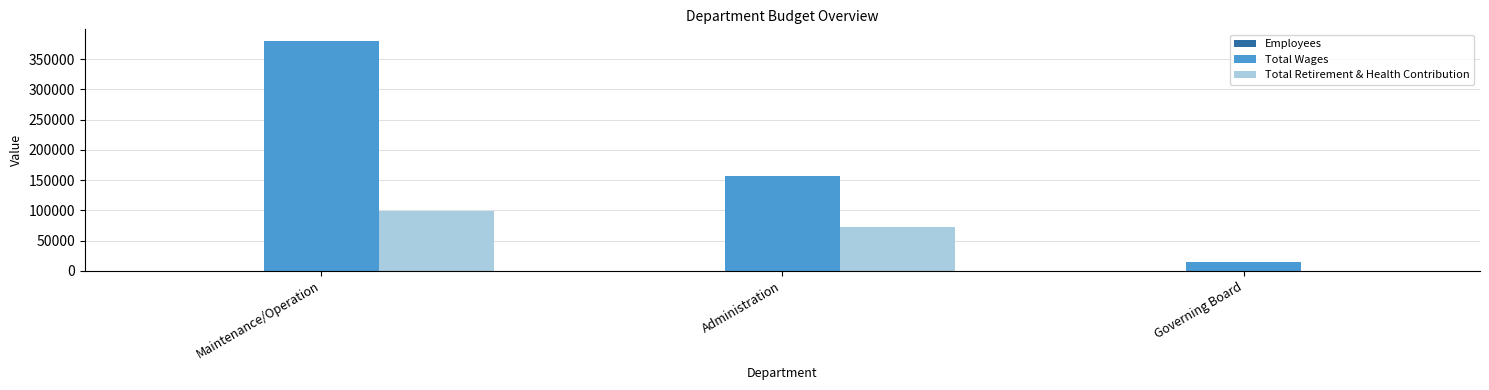

Where is Total Wages nearest to the value 197518?

Administration